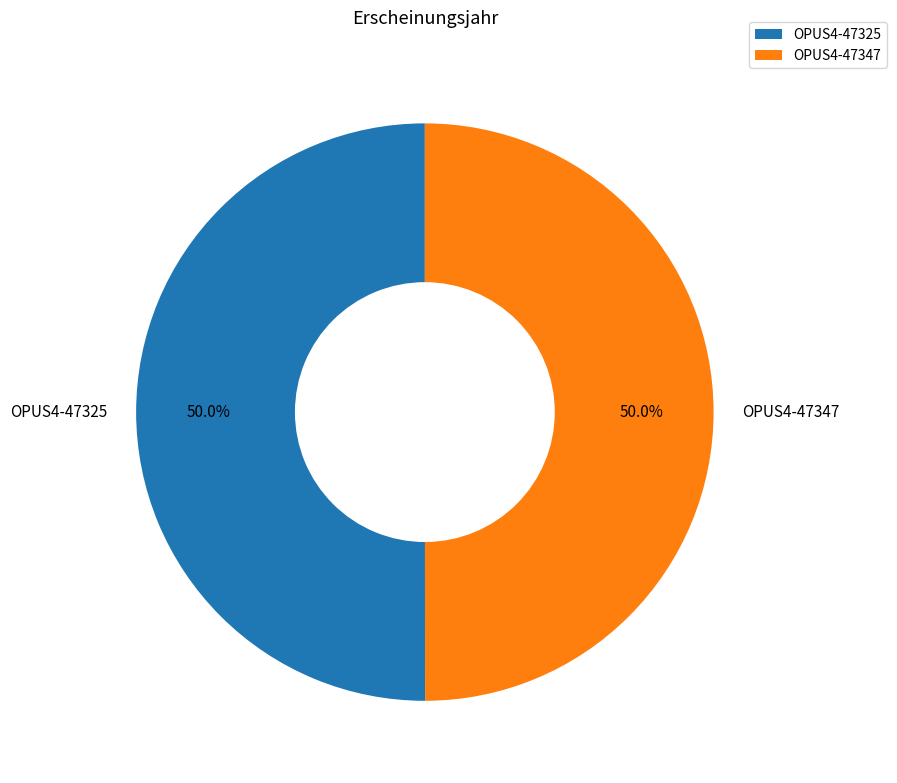

What is the ratio of the value at OPUS4-47325 to the value at OPUS4-47347?

1.0